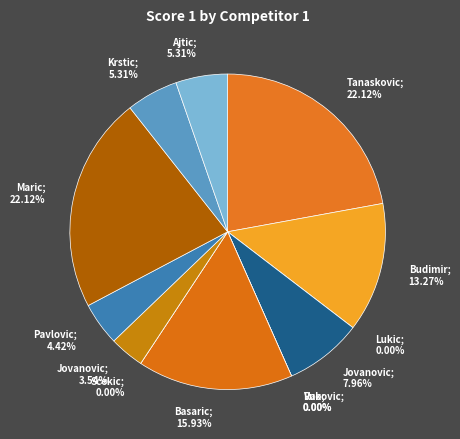

To the nearest percent, what is the difference between the largest and smallest slice percentages?

22%